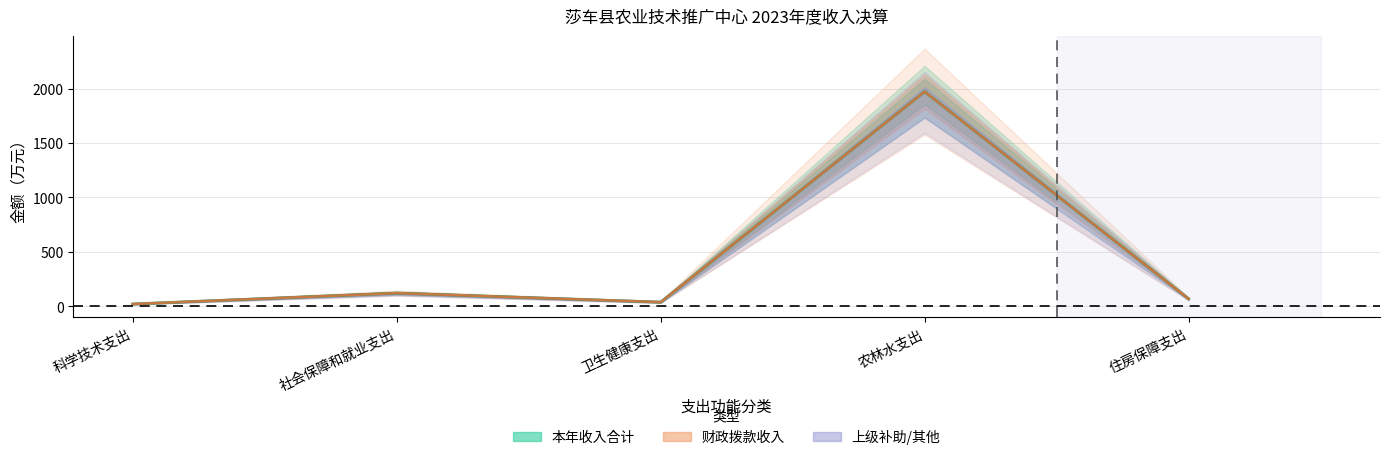

Which category has the highest value across all series?

农林水支出